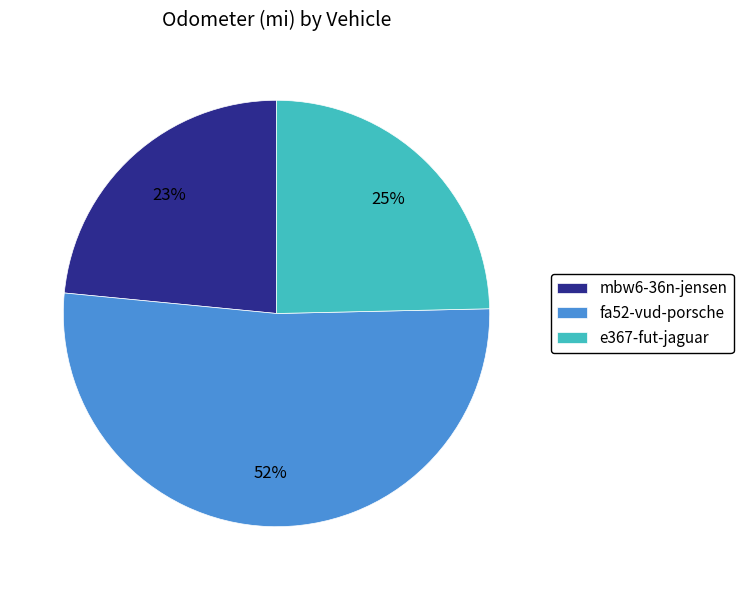

Is the sum of fa52-vud-porsche and e367-fut-jaguar greater than half?

Yes